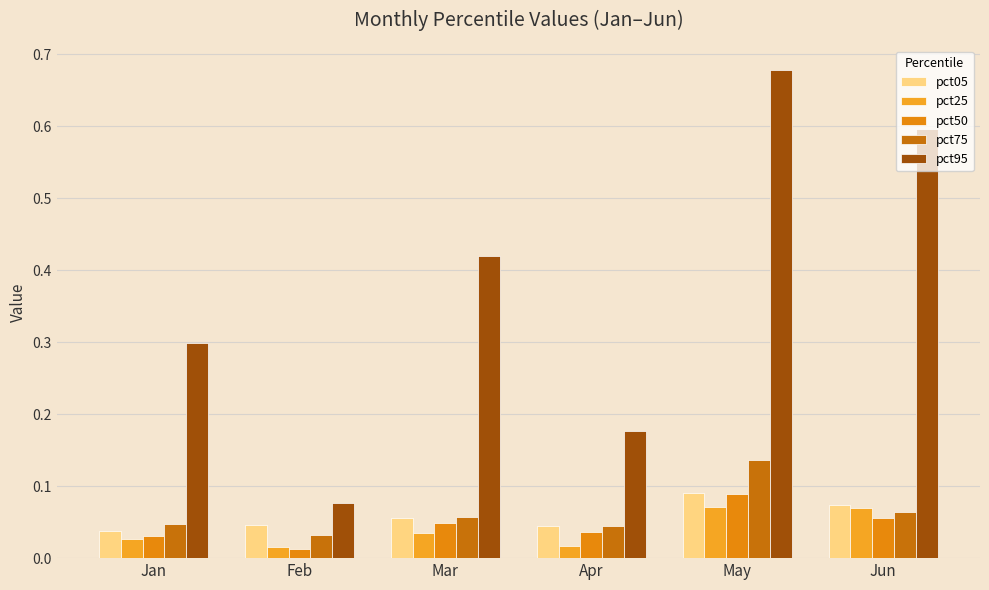

What is the difference between the second highest and second lowest values in the pct25 series?

0.1